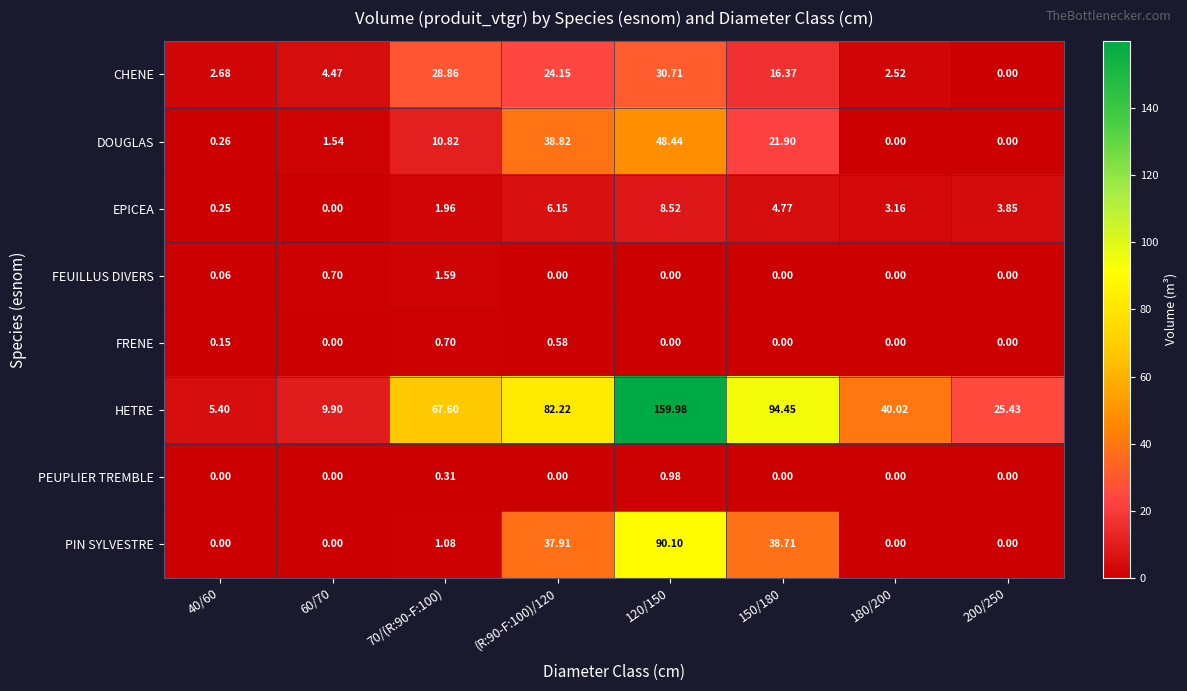

Rank the series by their maximum value, from highest to lowest.

HETRE, PIN SYLVESTRE, DOUGLAS, CHENE, EPICEA, FEUILLUS DIVERS, PEUPLIER TREMBLE, FRENE